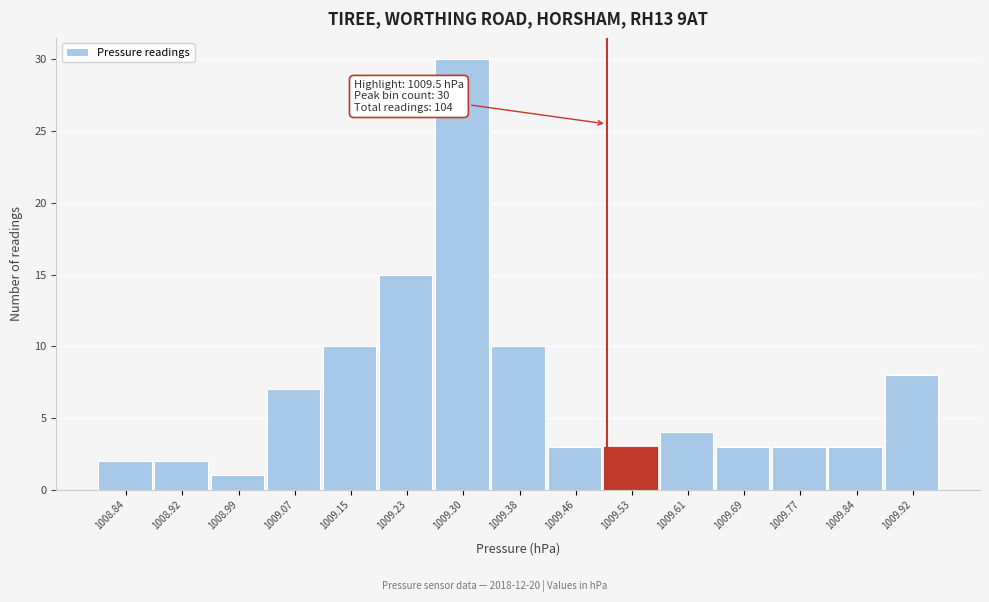

Which range on the x-axis has the tallest bar?

1009.26 to 1009.34